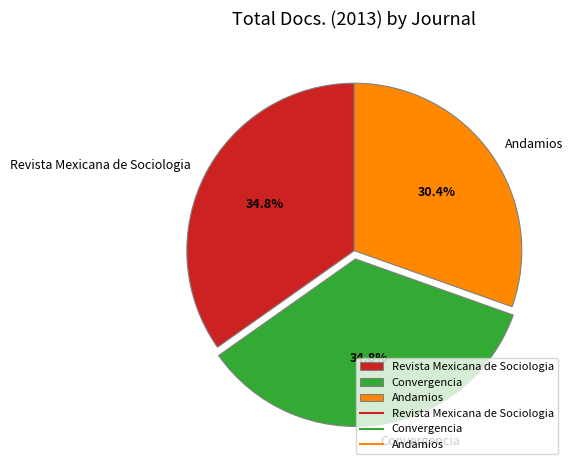

Combined, do Convergencia and Andamios account for over 50%?

Yes